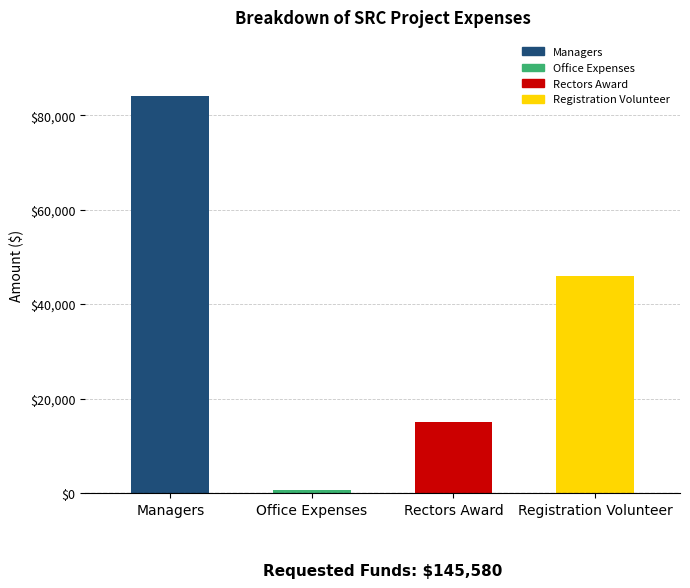

The value at Managers is 118553. True or false?

False